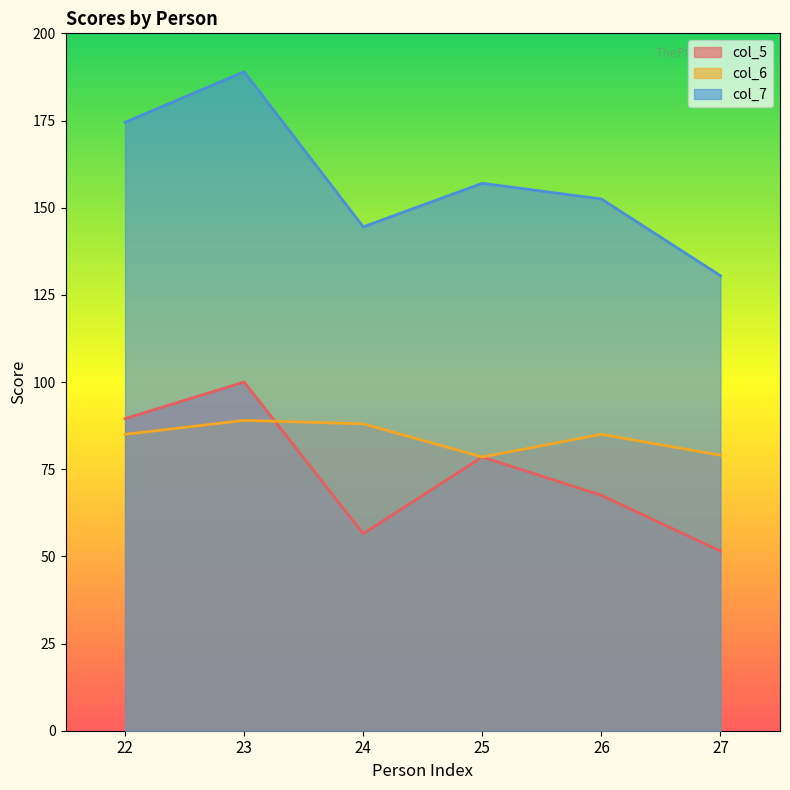

At which category is the sum across all series the highest?

23